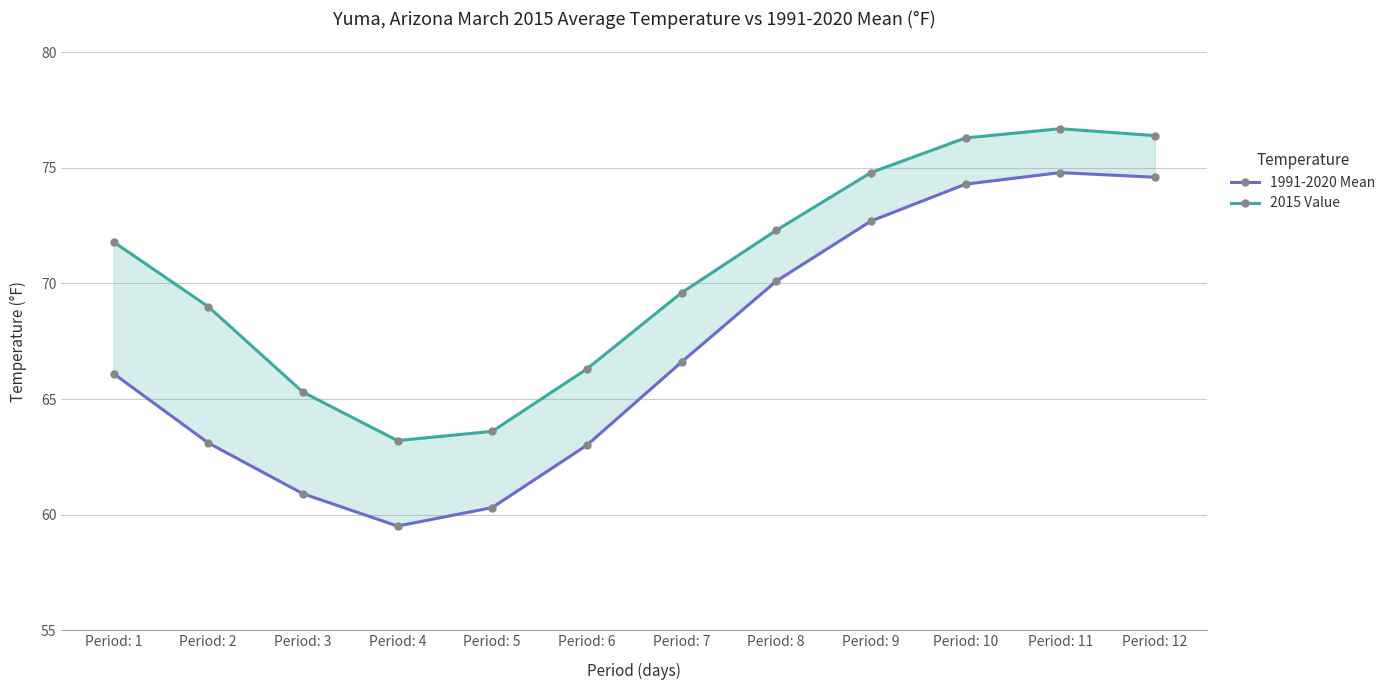

How many lines are shown in the chart?

2